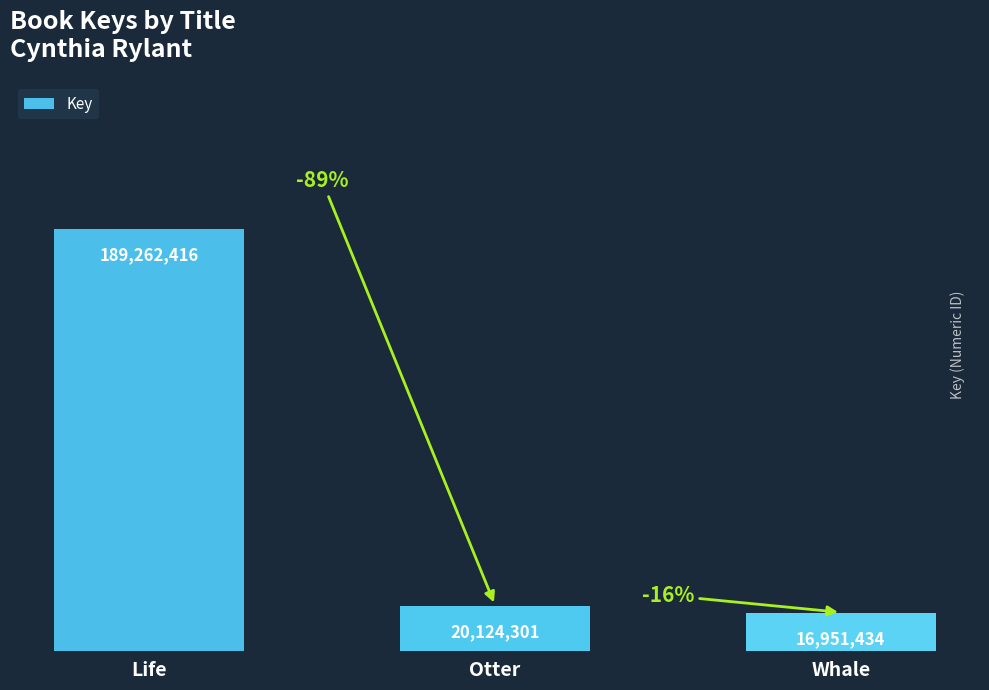

Does the chart contain any negative values?

No